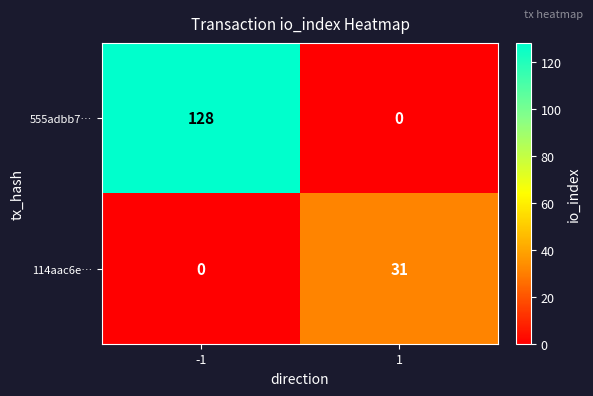

Reading left to right, extract all data points from this chart.

555adbb7…: 128	0
114aac6e…: 0	31